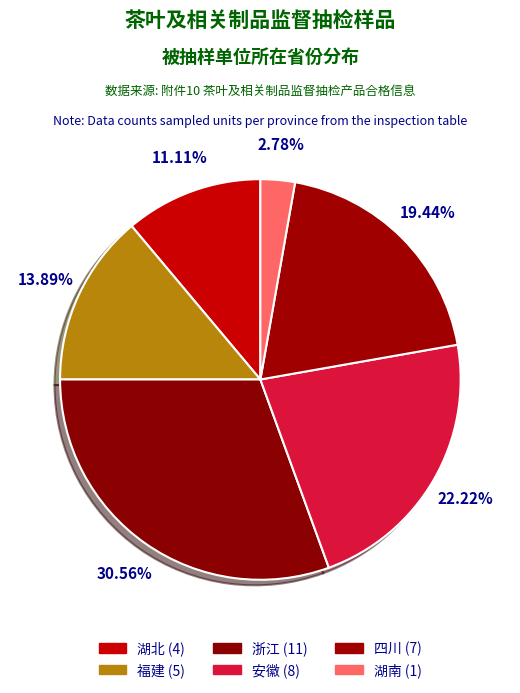

Does 福建 account for over 50% of the chart?

No